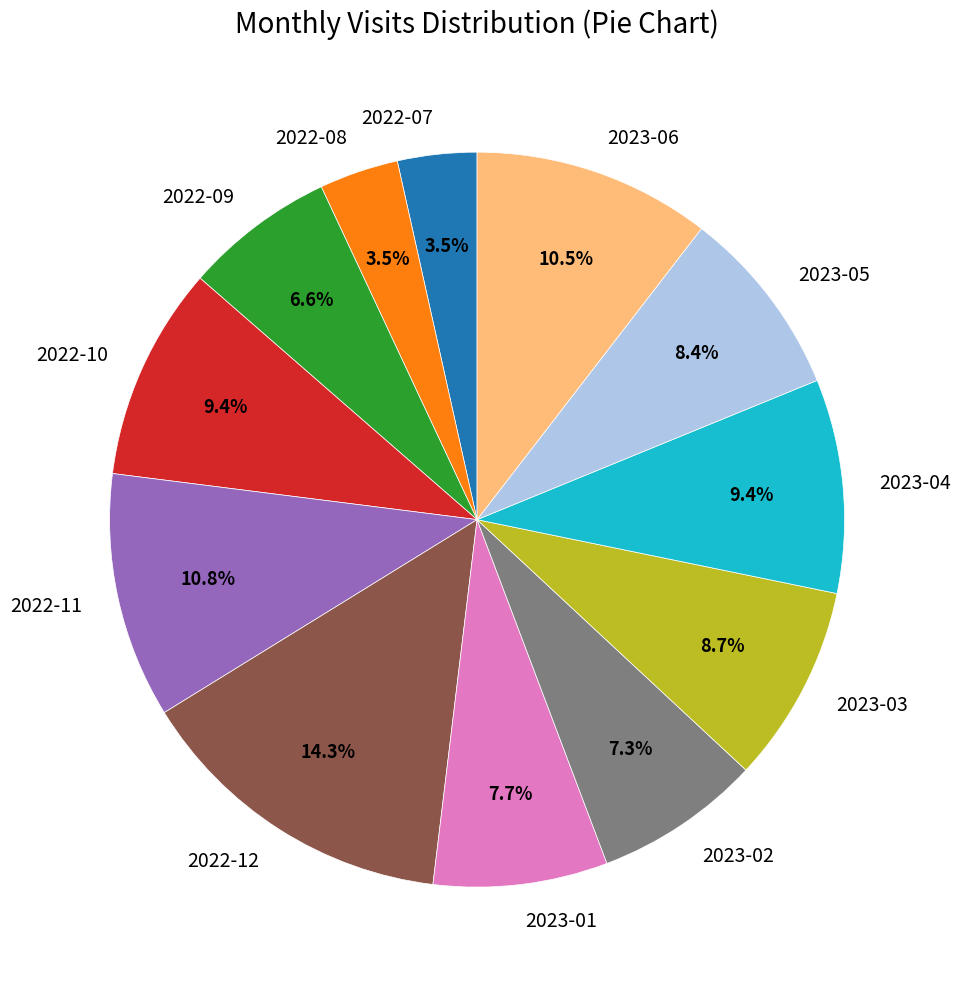

Is there a majority slice in this chart?

No